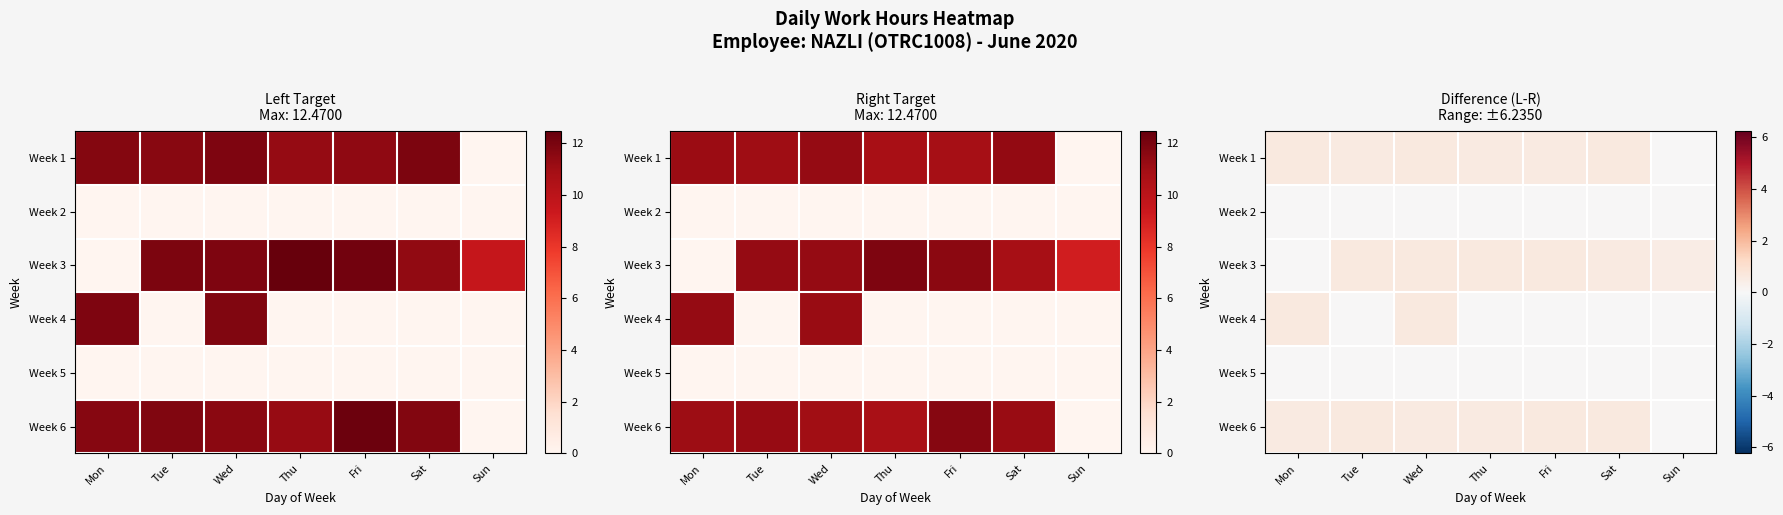

Count the number of categories in the chart.

7